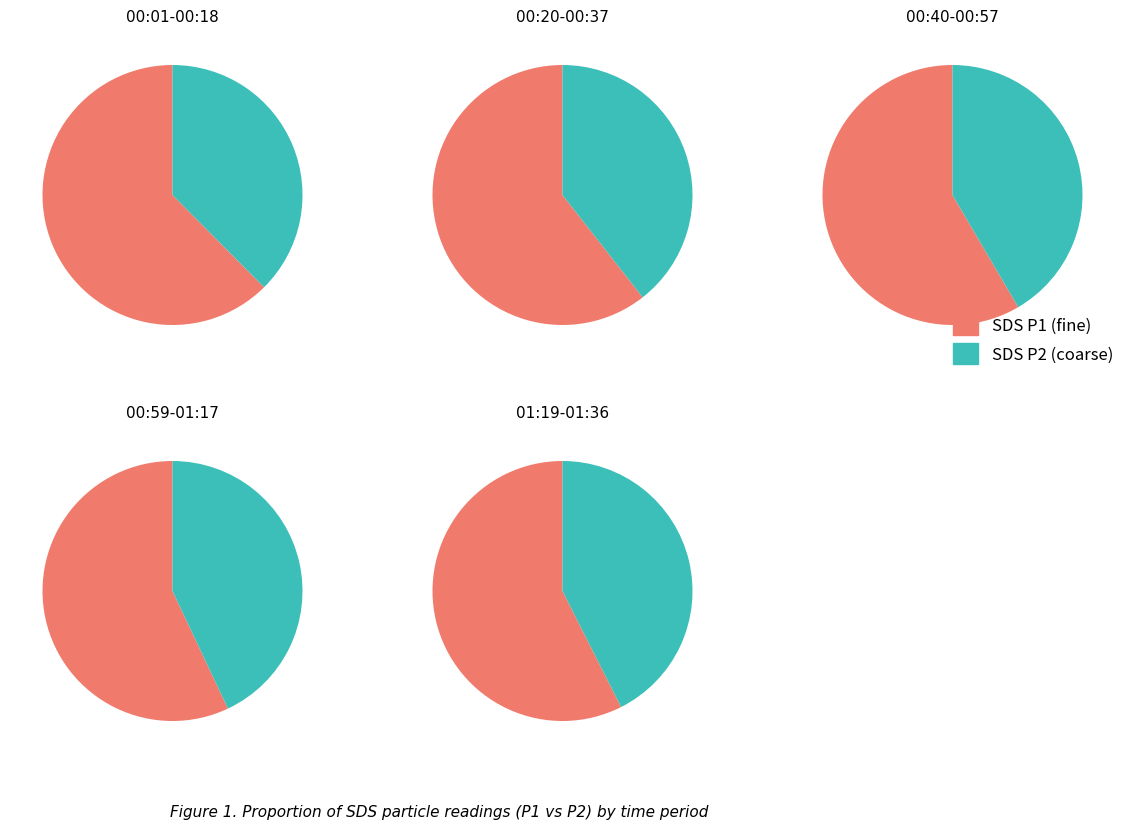

Does 16 represent more than half of the total?

No